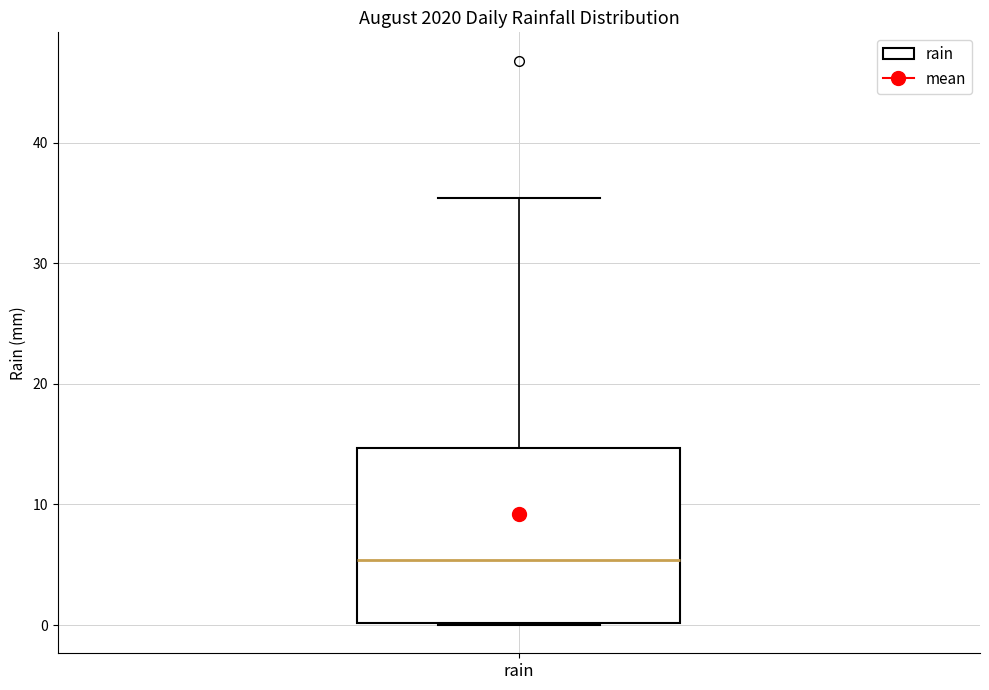

Transcribe this box plot: give where the median line is, the range the box spans, and where the two whiskers end, as read against the y-axis. The values are not printed on the chart, so give them approximately, as read against the axis.

median 5, box 0 to 15, whiskers 0 to 35